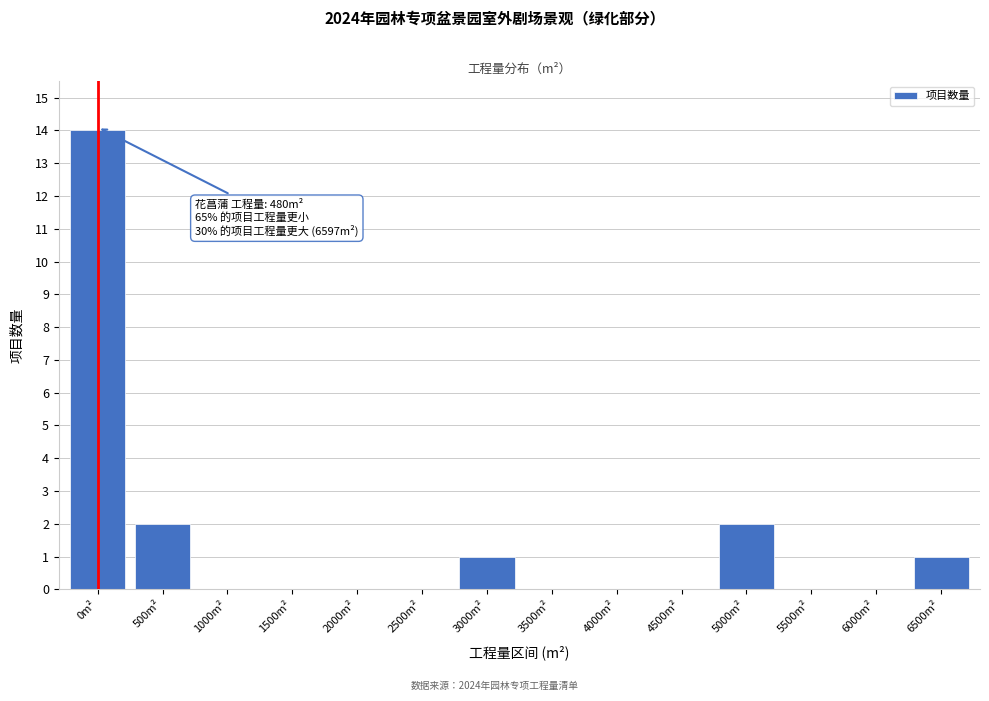

Reading right to left, list all the values displayed in this chart.

6500m²=1	6000m²=0	5500m²=0	5000m²=2	4500m²=0	4000m²=0	3500m²=0	3000m²=1	2500m²=0	2000m²=0	1500m²=0	1000m²=0	500m²=2	0m²=14